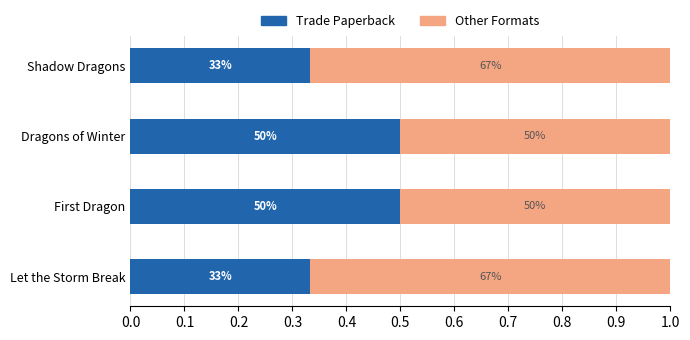

Which series has the widest spread of values?

Other Formats